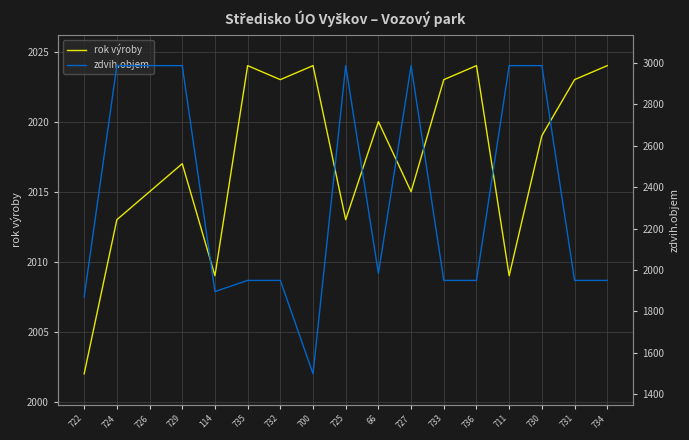

Which series has the largest total across all categories?

zdvih.objem